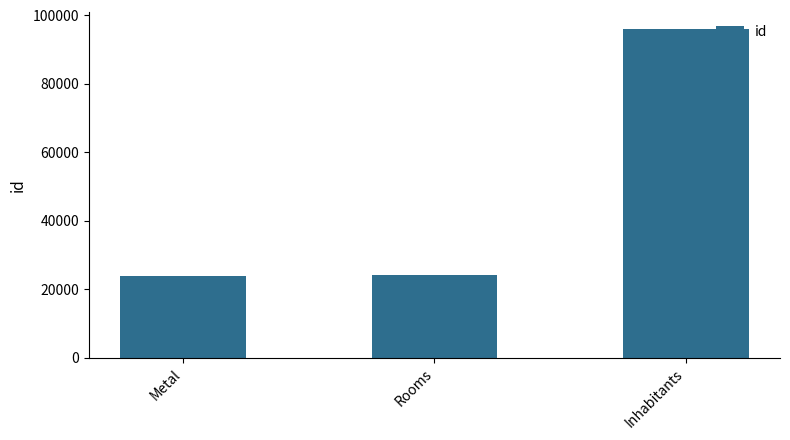

What is the greatest value displayed?

96186